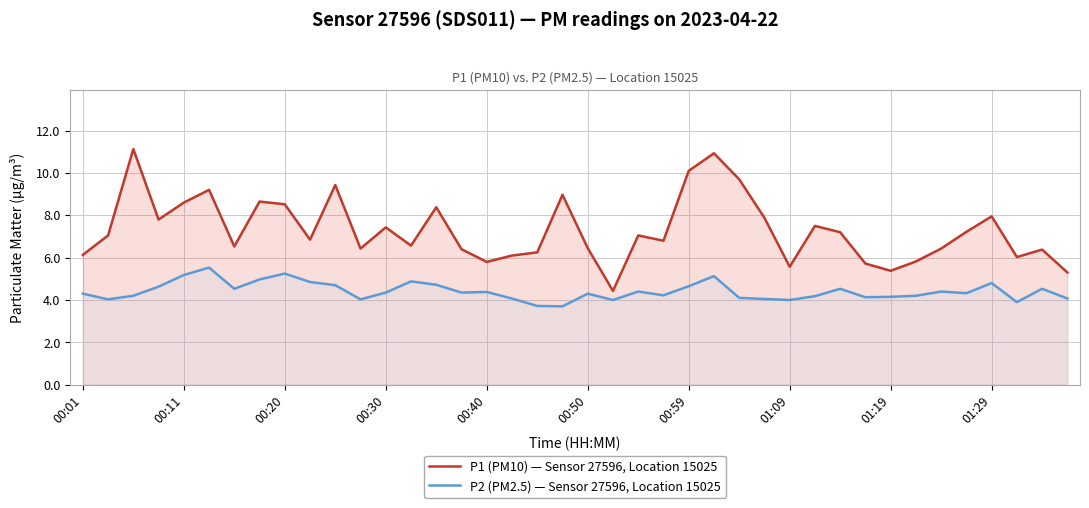

What position from the right is 15?

25